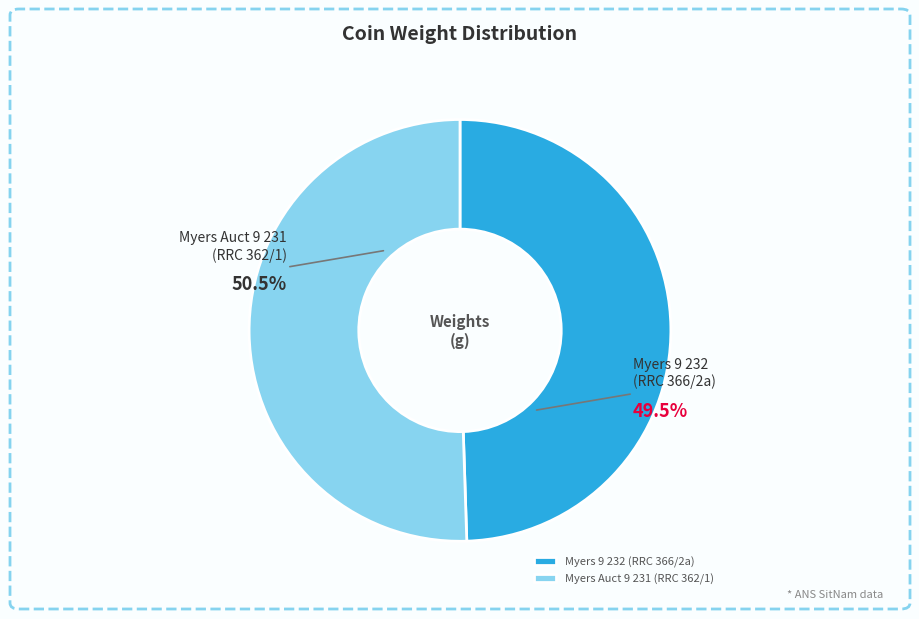

Does Myers Auct 9 231 (RRC 362/1) represent more than half of the total?

Yes